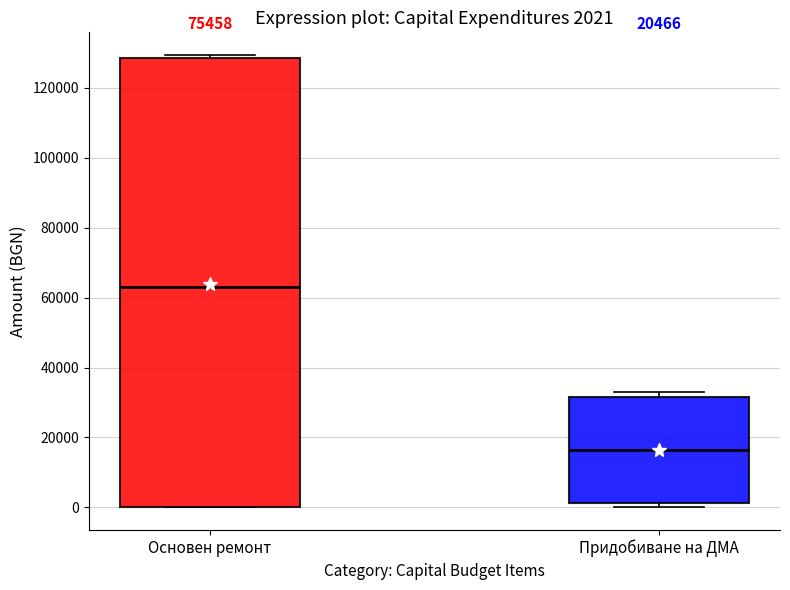

Comparing the boxes themselves (not the whiskers), which one is the tallest?

Основен ремонт